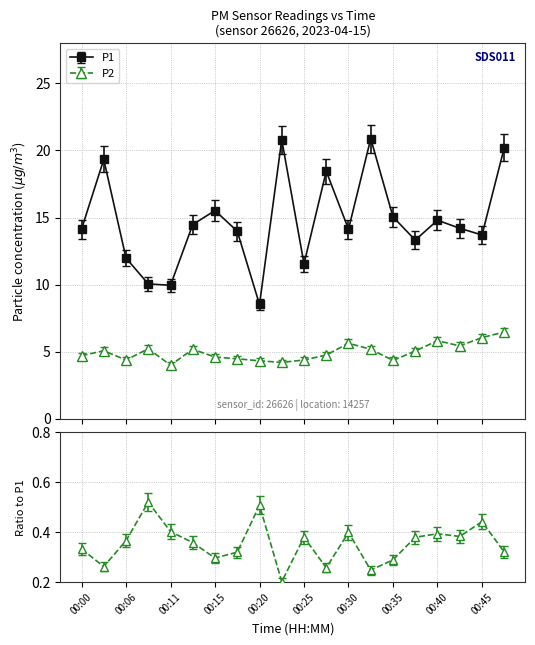

In P1, how many points are lower than both neighbors (excluding endpoints)?

6